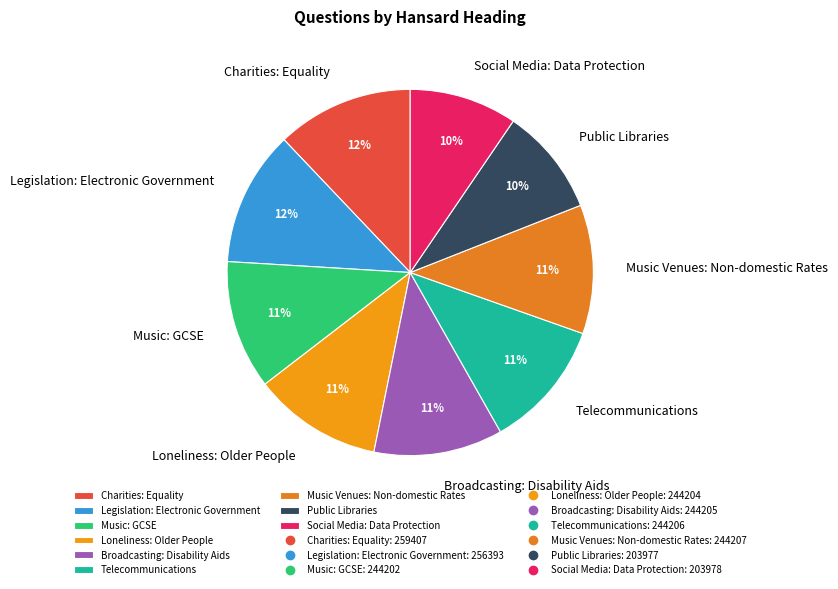

Combined, do Public Libraries and Music Venues: Non-domestic Rates account for over 50%?

No